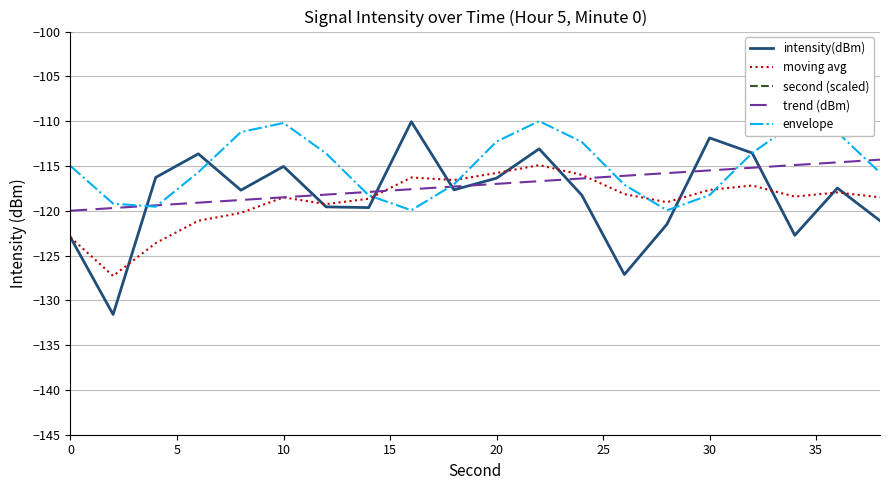

What is the maximum value for trend (dBm)?

-114.3